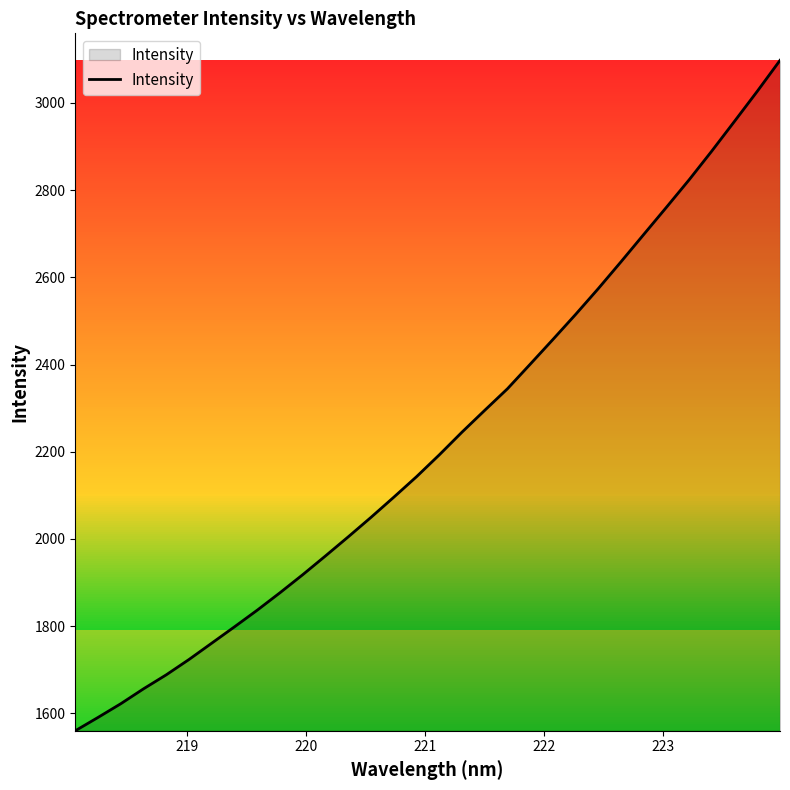

What is the maximum value shown in the chart?

3097.6